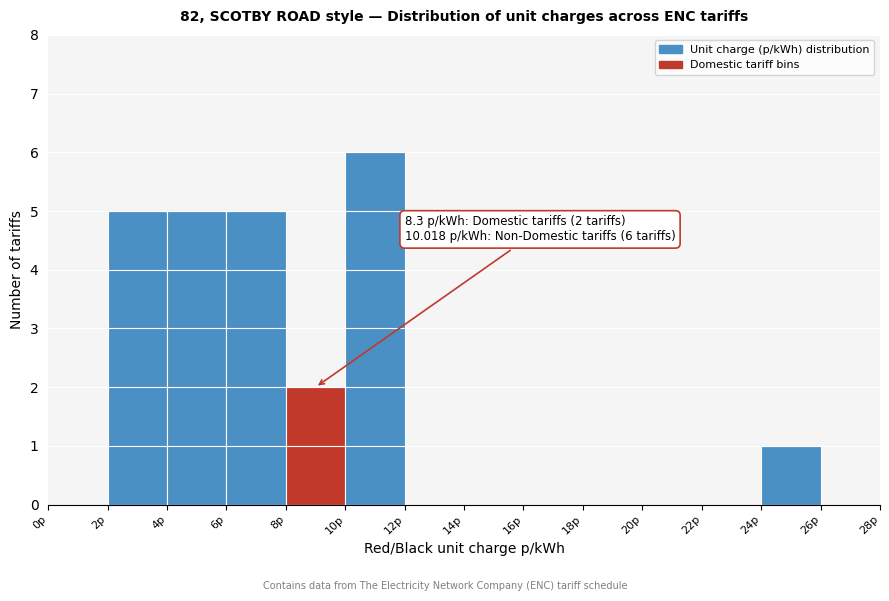

Over which range of the x-axis is the bar tallest?

10 to 12